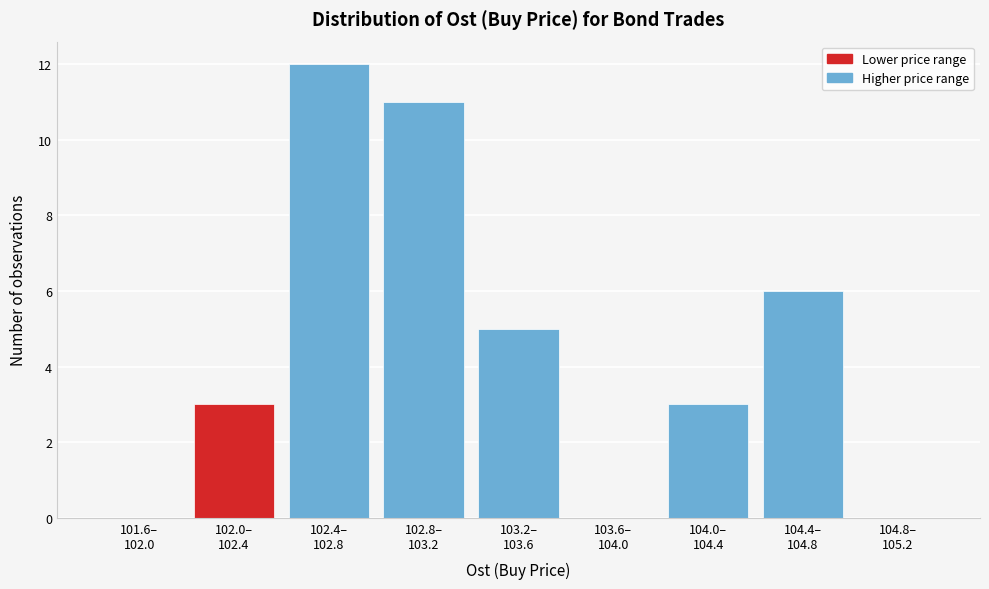

What is the sum of all values?

40